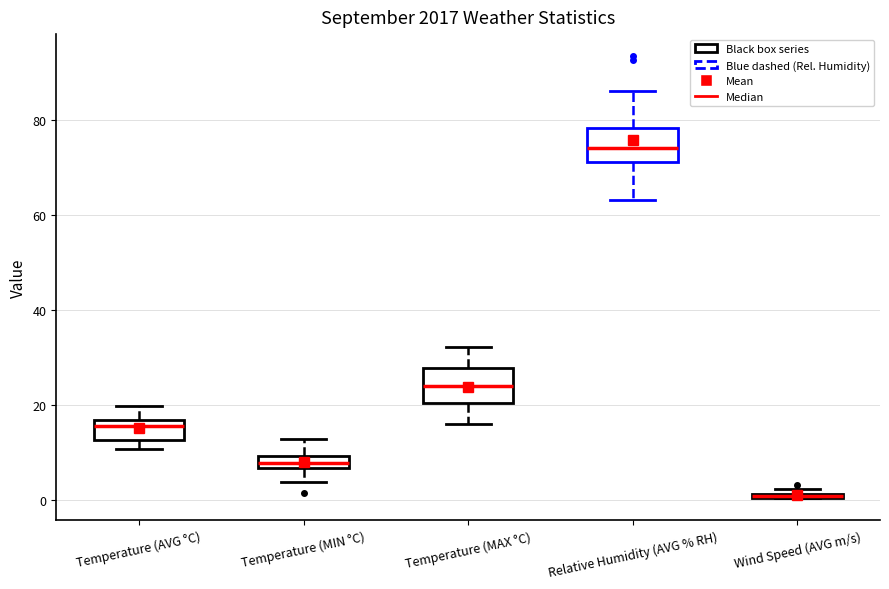

Where does the median line of the box for Temperature (MAX °C) sit on the y-axis? The values are not printed on the chart, so give them approximately, as read against the axis.

24